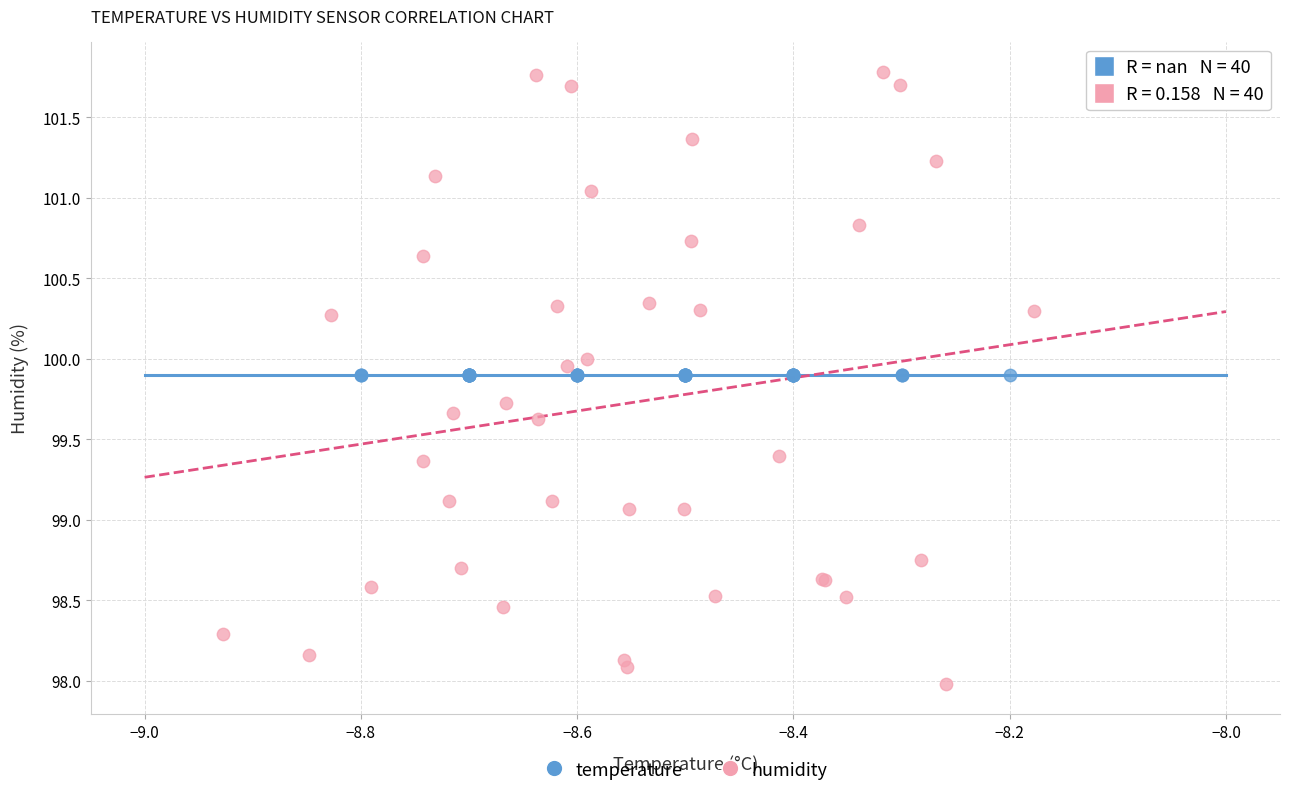

Which series contains the highest Y value?

humidity